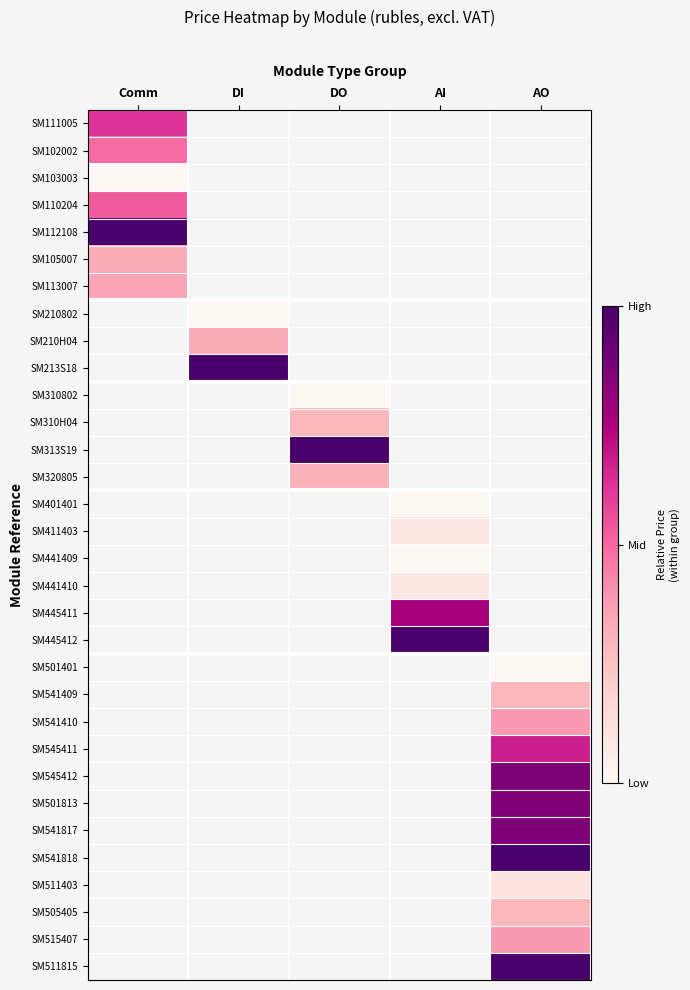

Which has a higher value, DO or Comm?

Comm